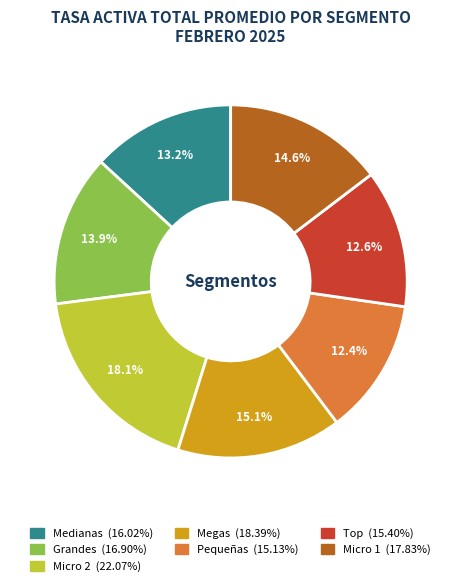

To the nearest percent, what portion does Medianas represent?

13%